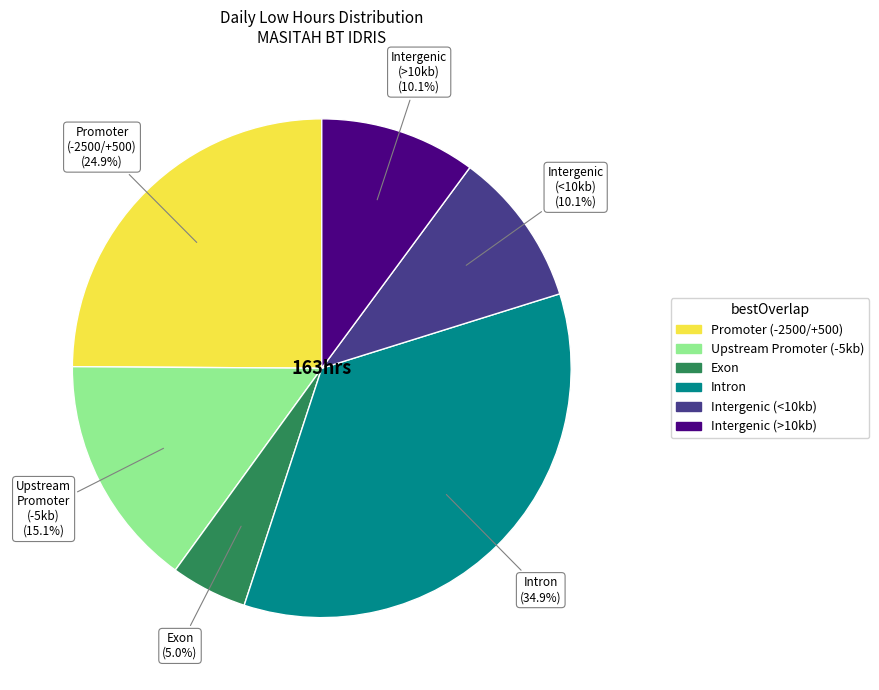

Is there a majority slice in this chart?

No